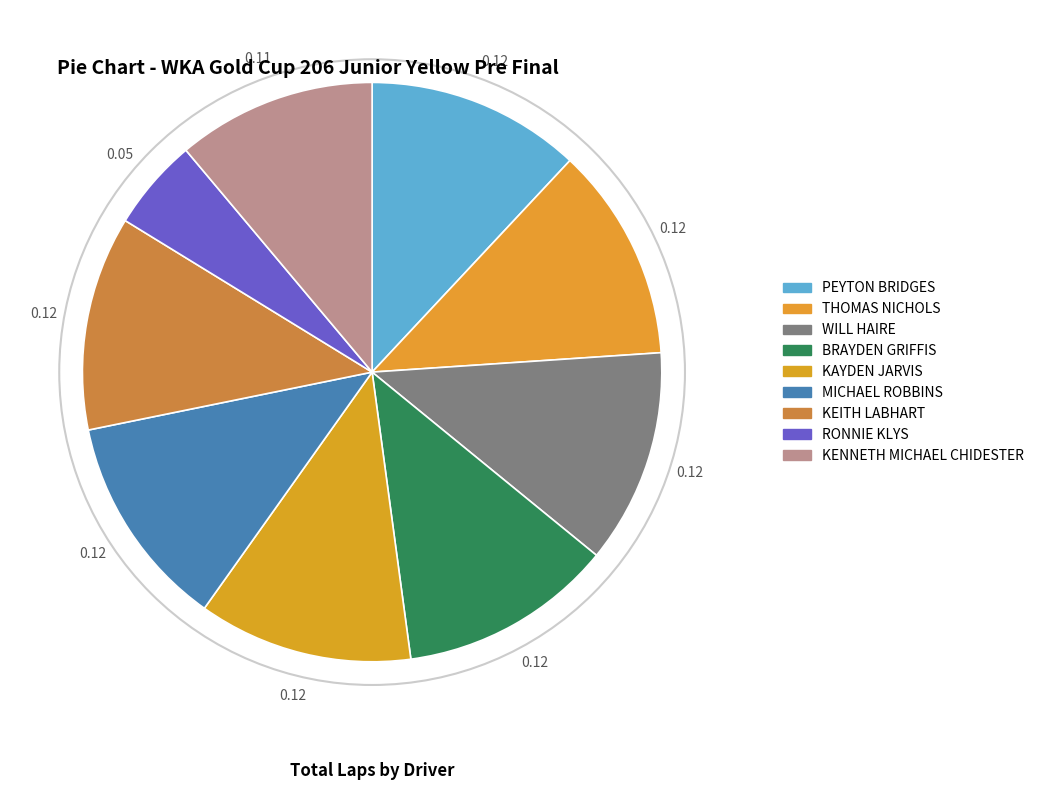

How many segments does this pie chart have?

9